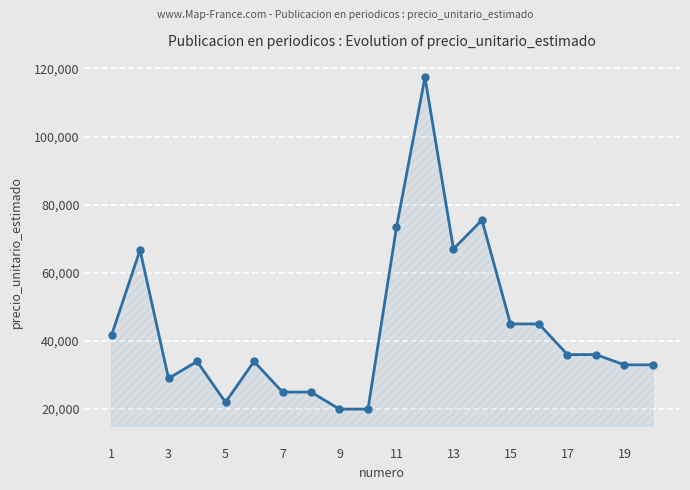

True or false: there are more than 2 points higher than both neighbors.

True